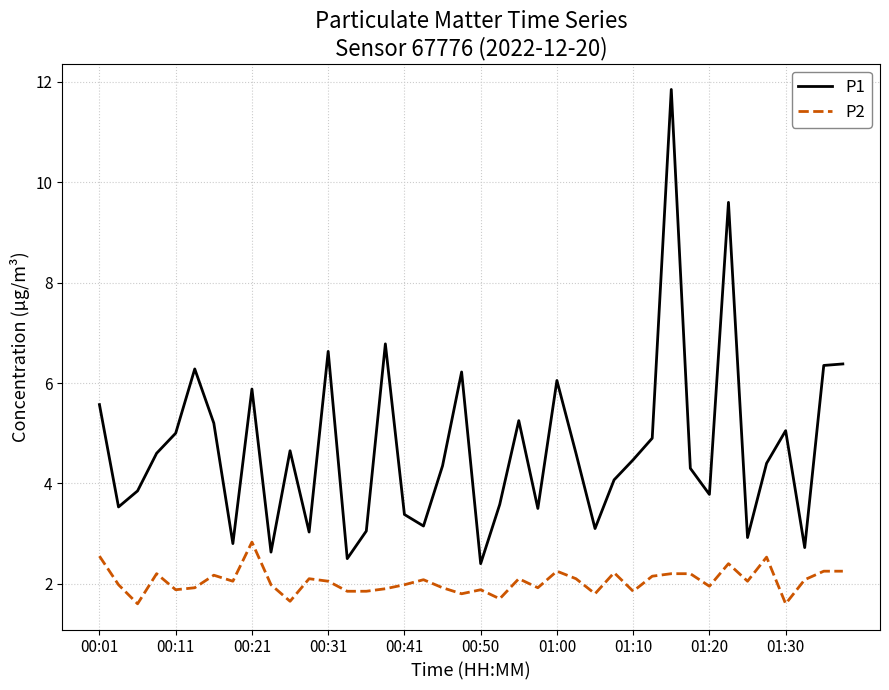

True or false: P1 and P2 intersect in this chart.

False